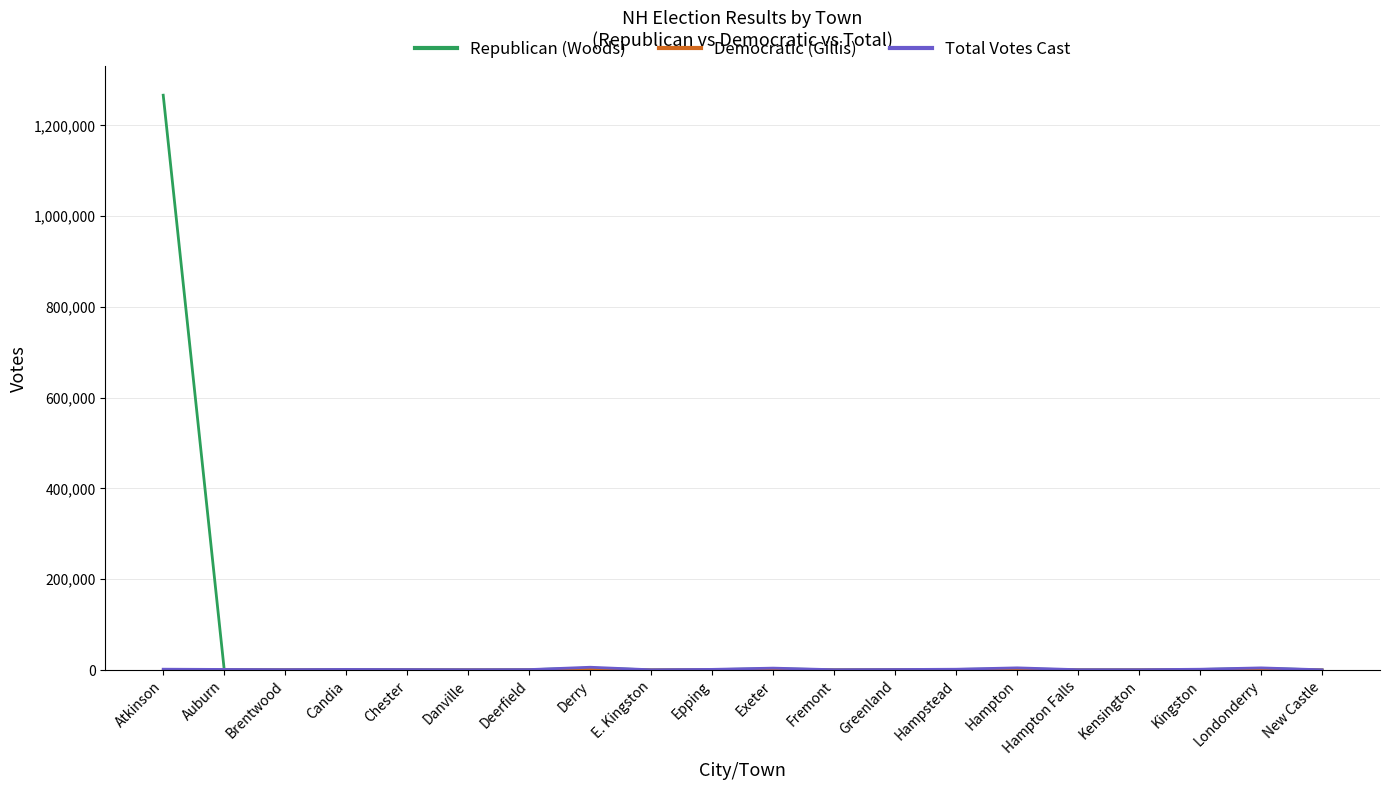

What is the maximum value for Republican (Woods)?

1266513